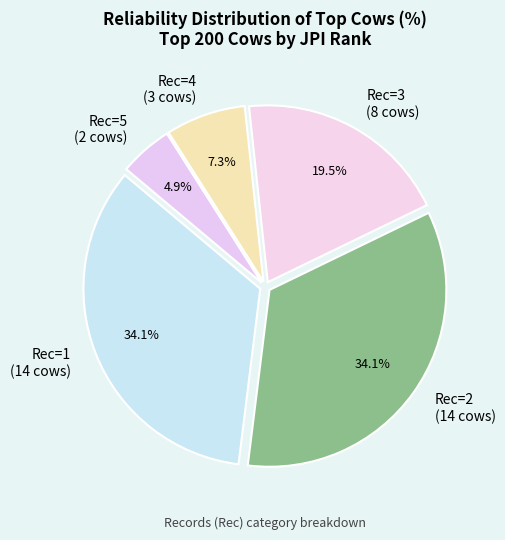

Which slice is the smallest?

Rec=5 (2 cows)